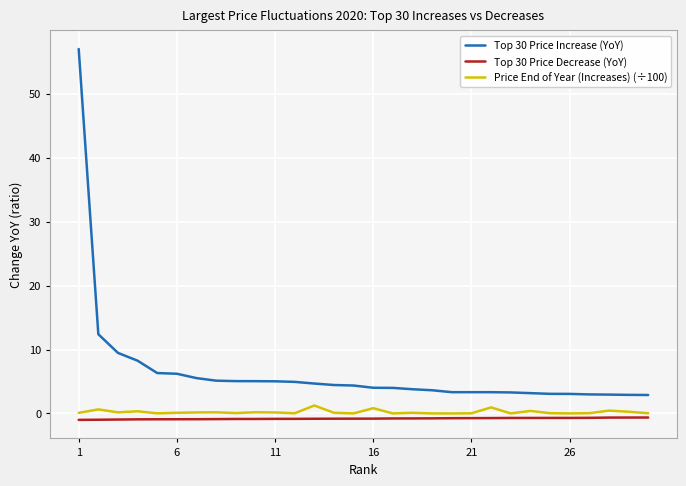

Which series has the widest spread of values?

Top 30 Price Increase (YoY)